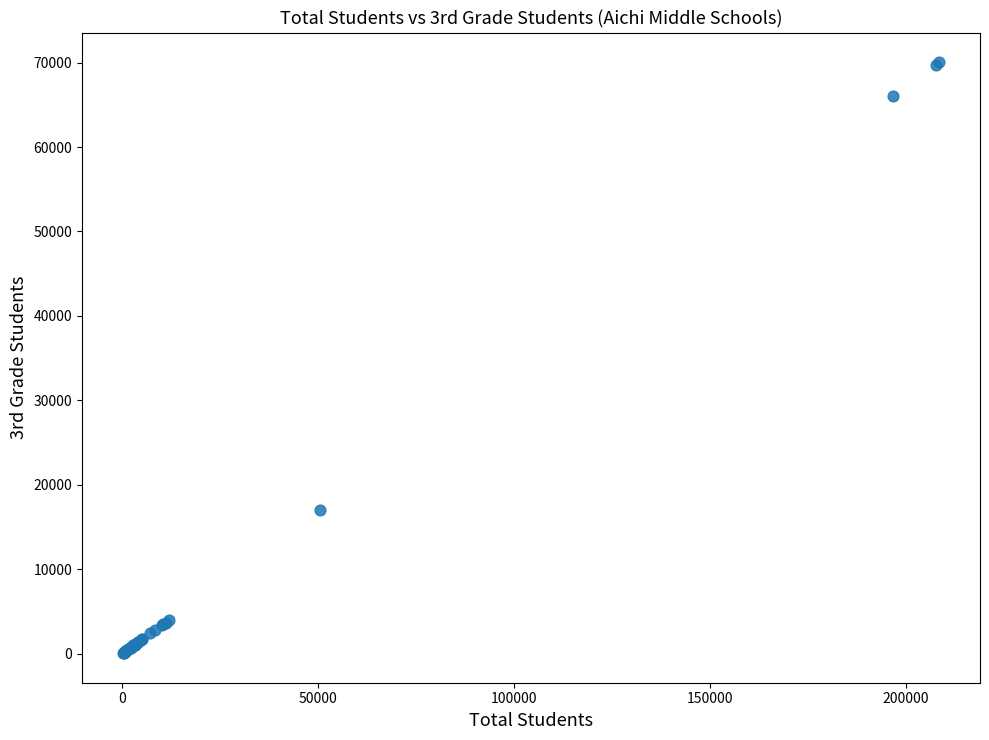

What Y value in the scatter plot is closest to 35066?

16975